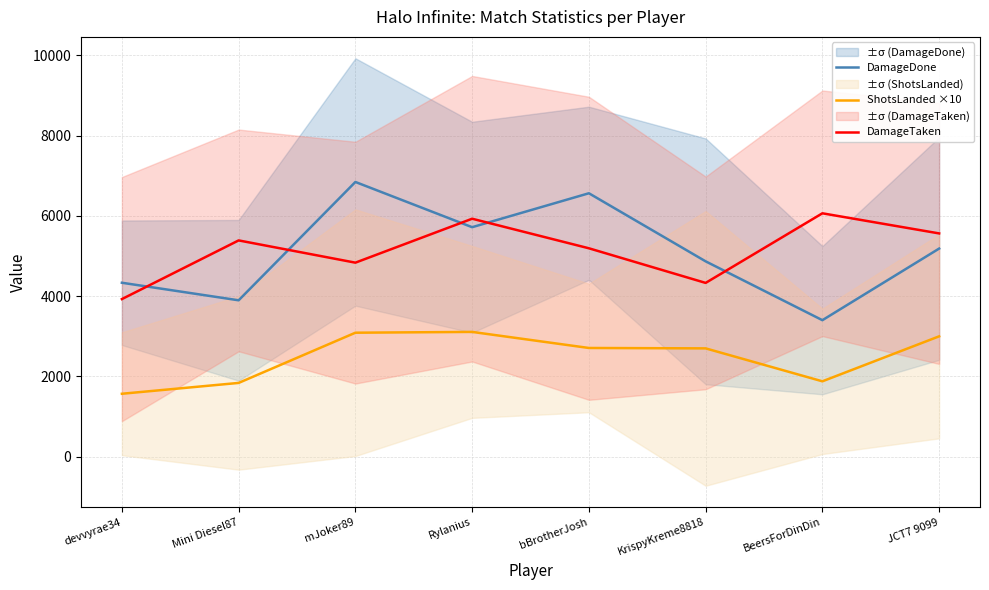

What is the label of the 6th point from the right?

mJoker89